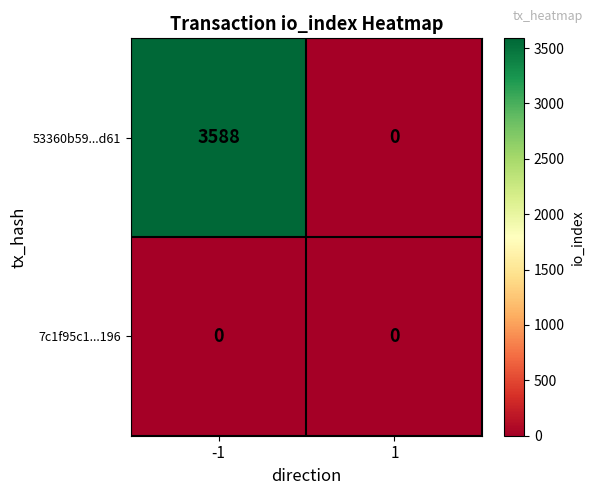

What is the maximum value shown in the chart?

3588